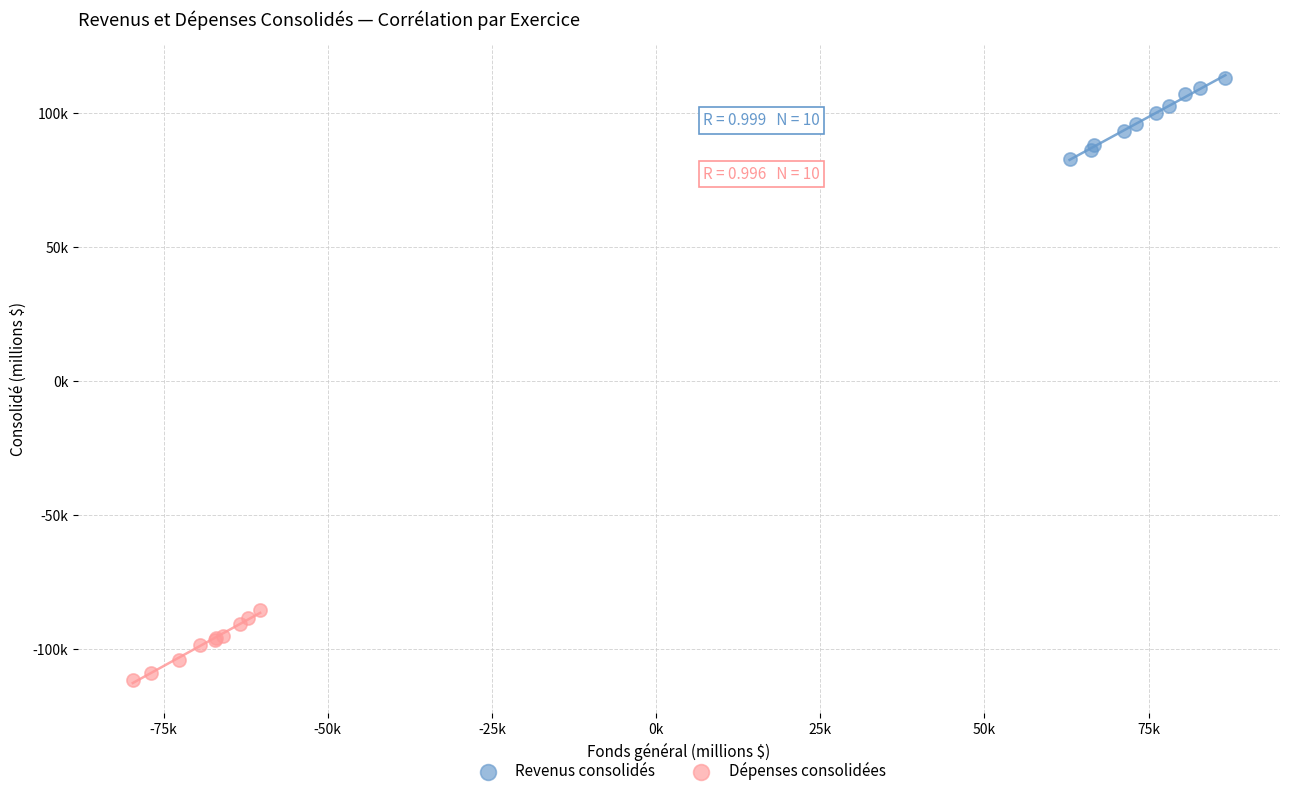

What are all the series names shown in the legend?

Revenus consolidés, Dépenses consolidées